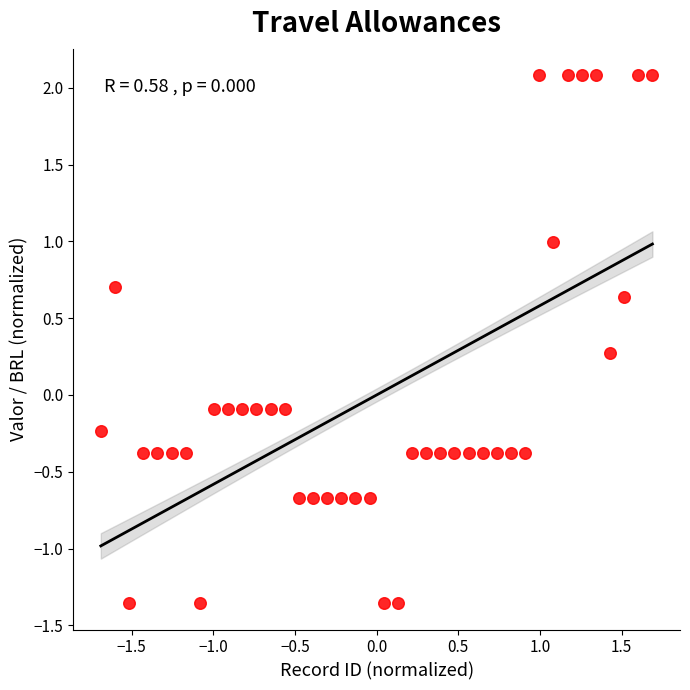

What is the range of X values (max minus min)?

3.4